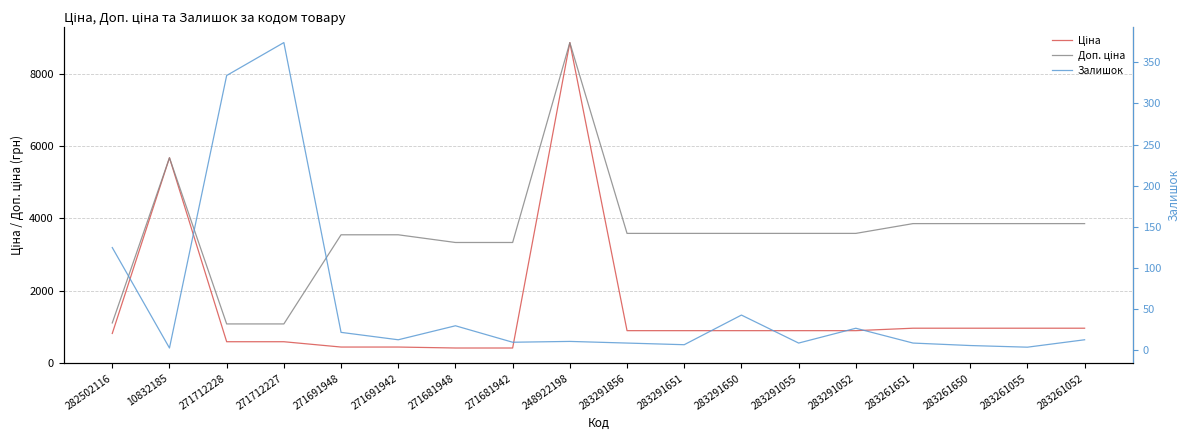

Reading right to left, what are all the values shown in this chart?

Ціна: 283261052=963.5	283261055=963.5	283261650=963.5	283261651=963.5	283291052=895.9	283291055=895.9	283291650=895.9	283291651=895.9	283291856=895.9	248922198=8856.7	271681942=416.6	271681948=416.6	271691942=443.1	271691948=443.1	271712227=589.9	271712228=589.9	10832185=5673.8	282502116=818.5
Доп. ціна: 283261052=3854.0	283261055=3854.0	283261650=3854.0	283261651=3854.0	283291052=3583.6	283291055=3583.6	283291650=3583.6	283291651=3583.6	283291856=3583.6	248922198=8856.7	271681942=3332.5	271681948=3332.5	271691942=3545.0	271691948=3545.0	271712227=1081.7	271712228=1081.7	10832185=5673.8	282502116=1109.2
Залишок: 283261052=13.0	283261055=4.0	283261650=6.0	283261651=9.0	283291052=27.0	283291055=9.0	283291650=43.0	283291651=7.0	283291856=9.0	248922198=11.0	271681942=10.0	271681948=30.0	271691942=13.0	271691948=22.0	271712227=374.0	271712228=334.0	10832185=3.0	282502116=125.0